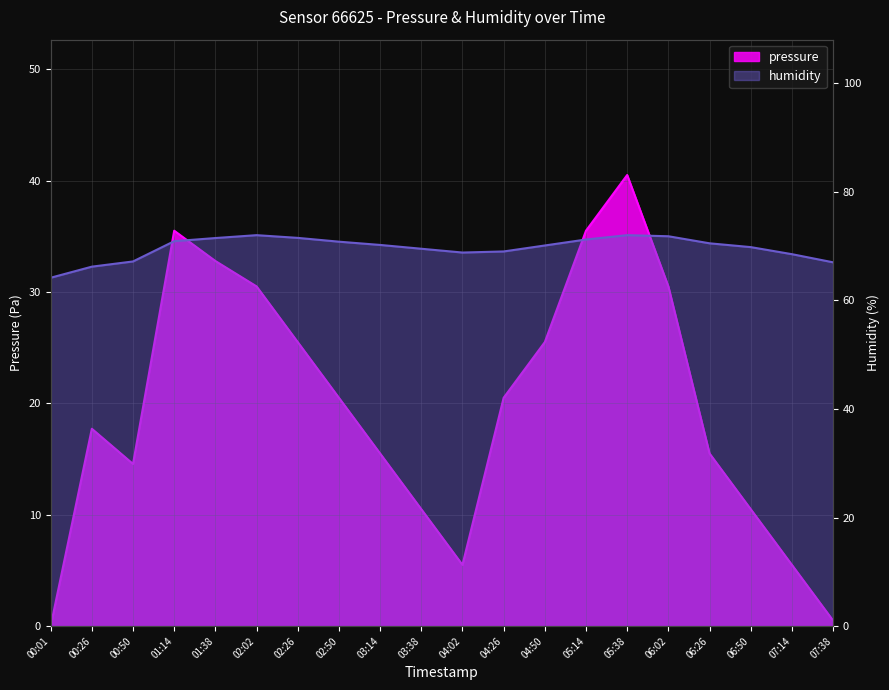

Which category has the lowest value across all series?

00:01